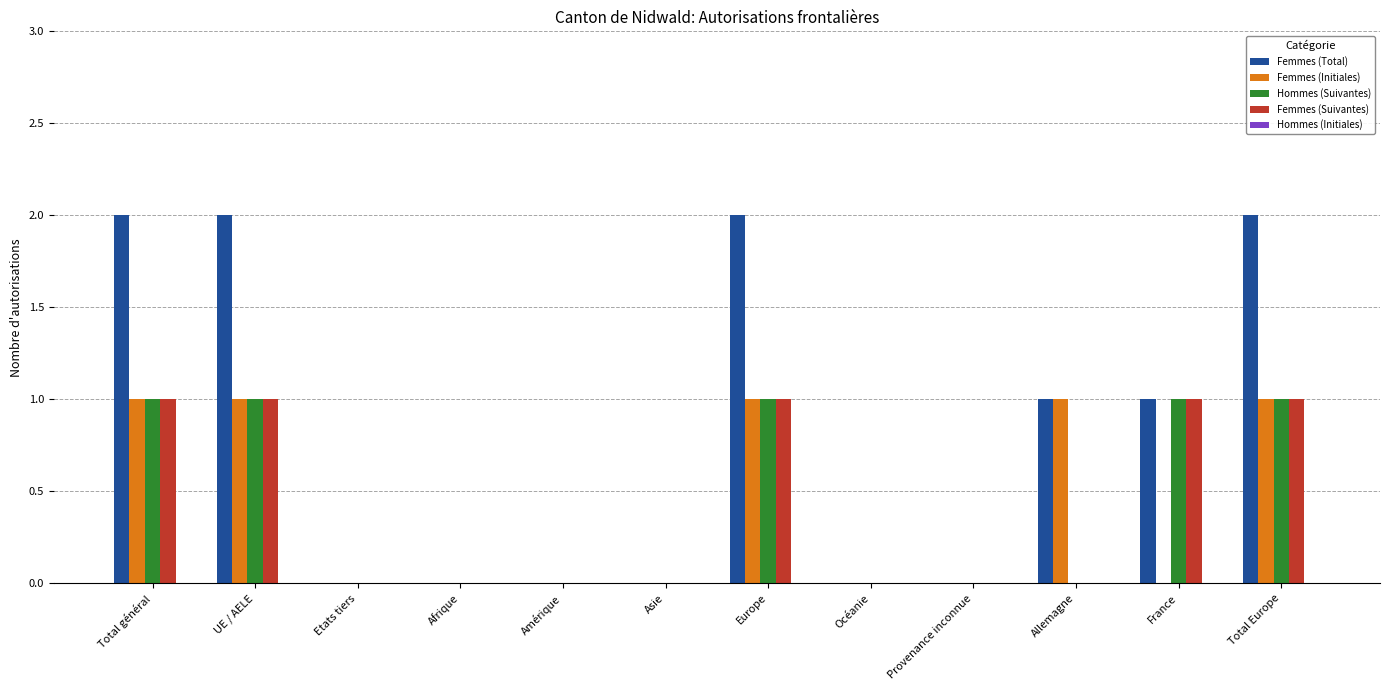

How many series are shown in this chart?

4